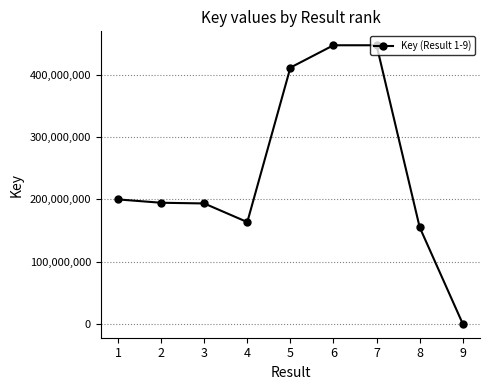

What is the difference between the second highest and minimum values?

447779743